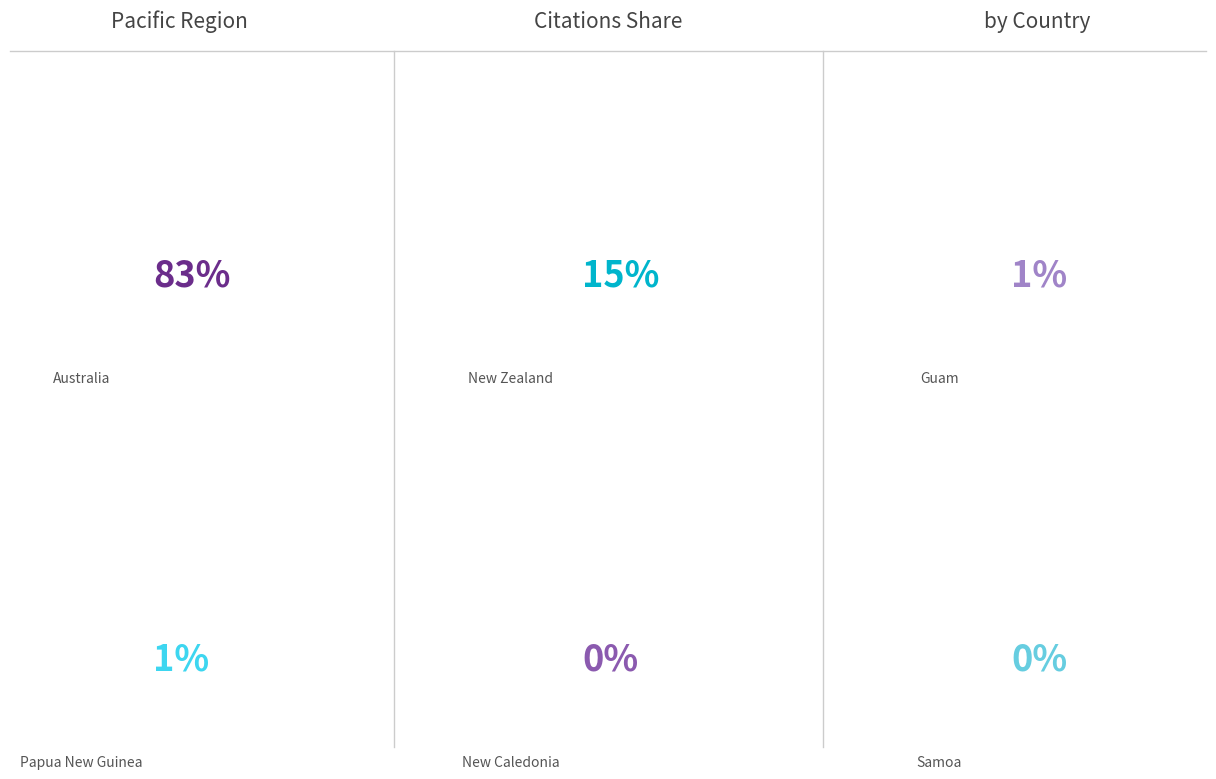

Is there a majority slice in this chart?

Yes